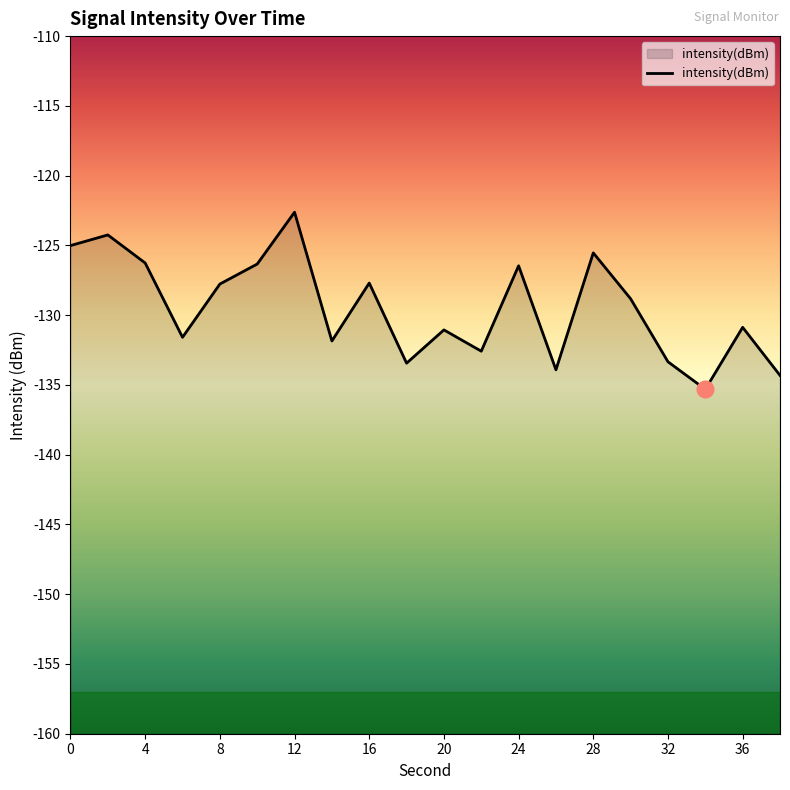

Reading right to left, list all the values displayed in this chart.

-134.3	-130.9	-135.3	-133.3	-128.8	-125.5	-133.9	-126.5	-132.6	-131.1	-133.4	-127.7	-131.9	-122.6	-126.3	-127.8	-131.6	-126.3	-124.2	-125.0